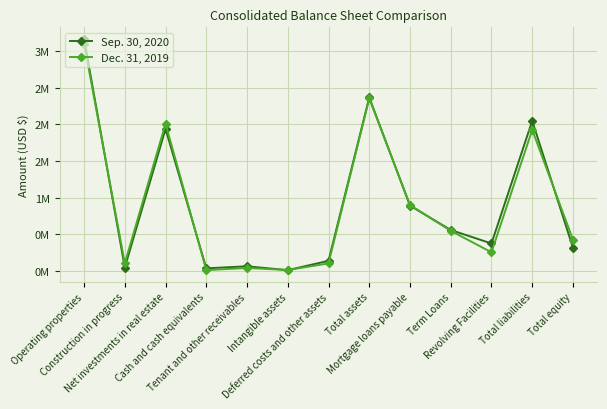

Which series has the largest total across all categories?

Sep. 30, 2020